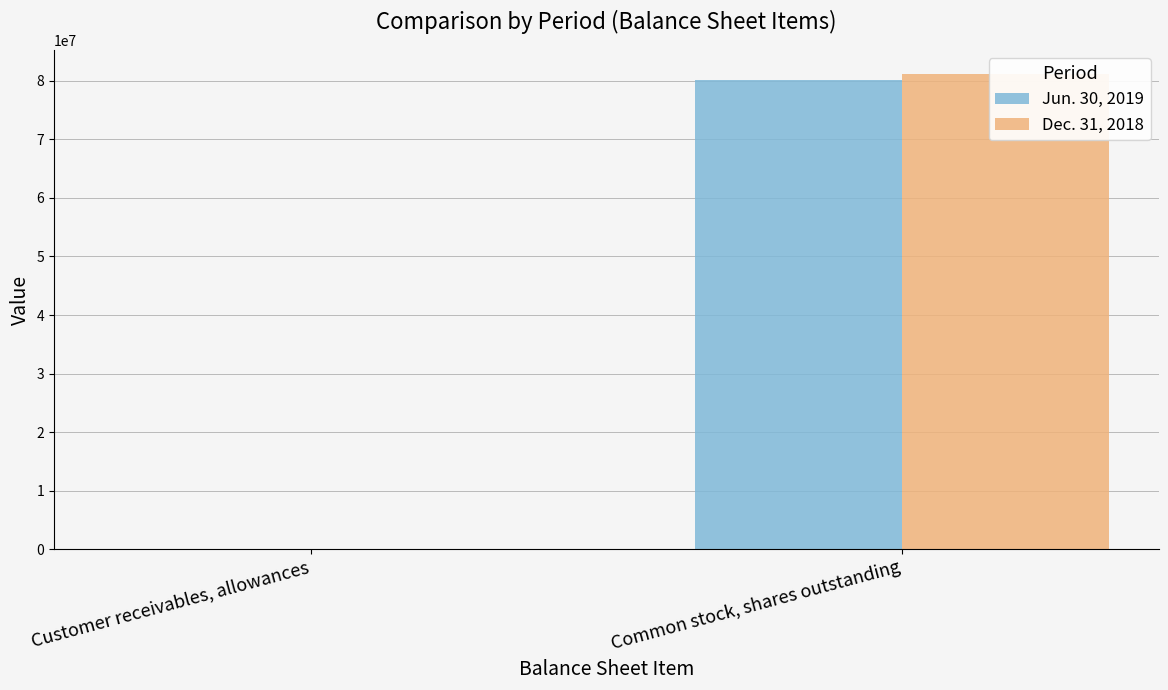

What is the label of the 2nd bar from the right?

Customer receivables, allowances